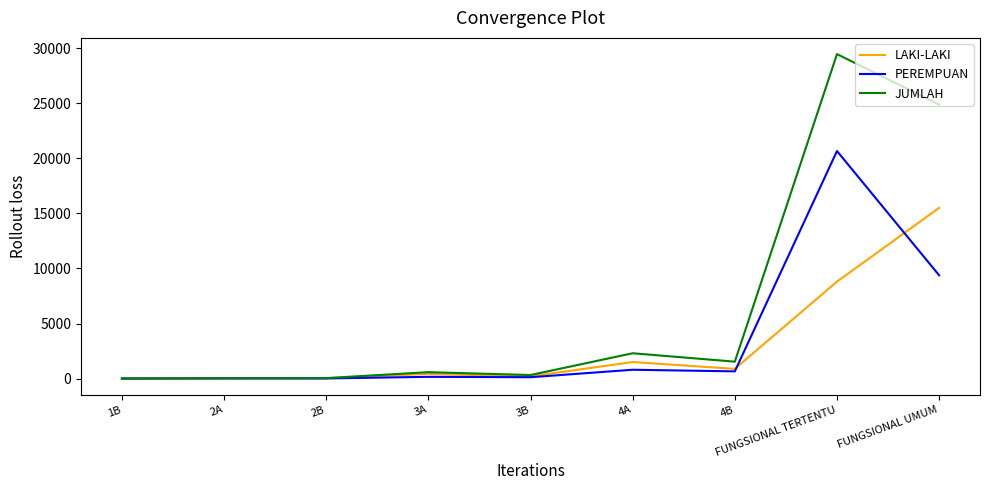

Which series has the largest range (max minus min)?

JUMLAH